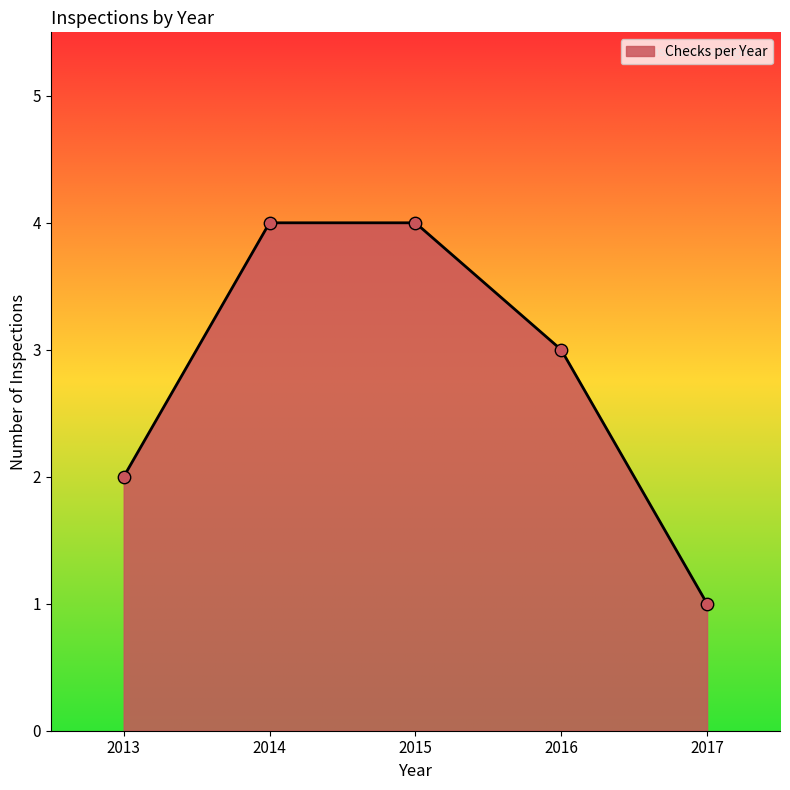

Approximately how many times larger is the value at 2015 compared to 2017?

4.0